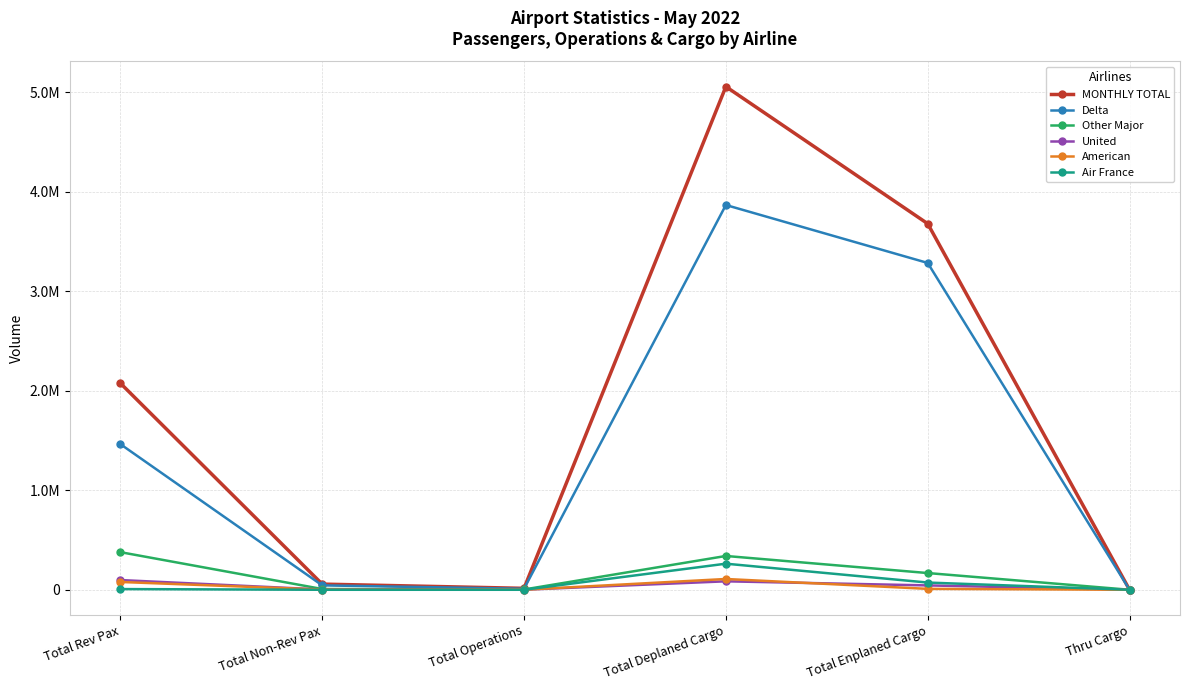

Between Total Operations and Thru Cargo, which series saw the biggest shift?

MONTHLY TOTAL